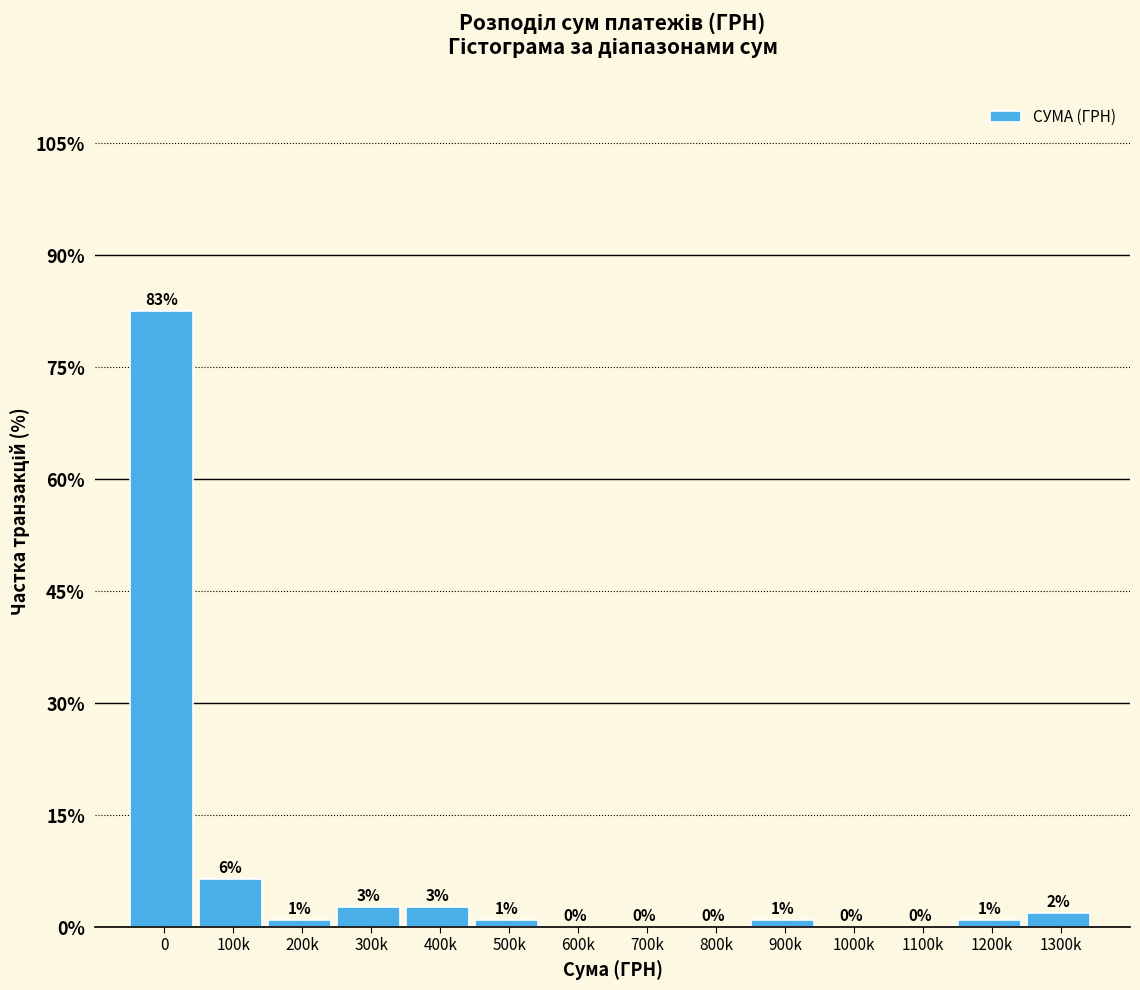

Are the bars horizontal?

No